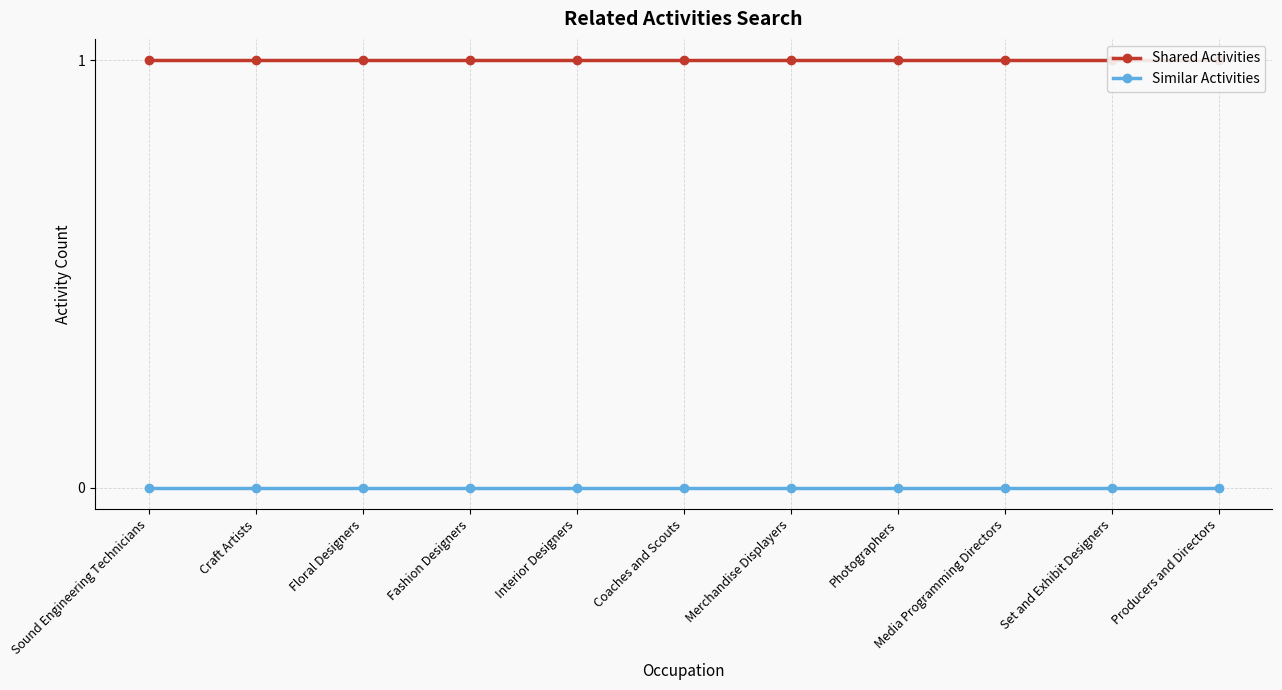

True or false: Shared Activities has more than 1 points higher than both neighbors.

False